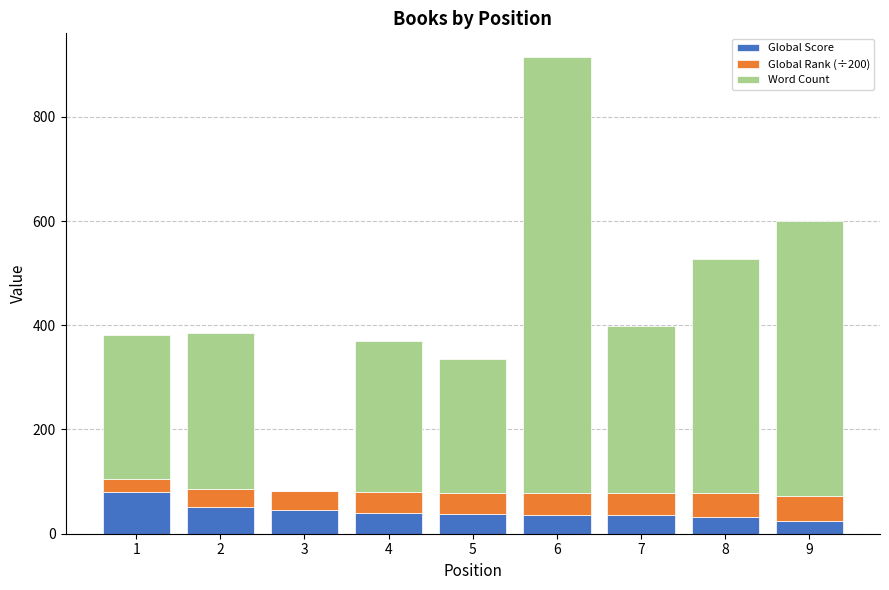

What is the total value across all series at 1?

381.6